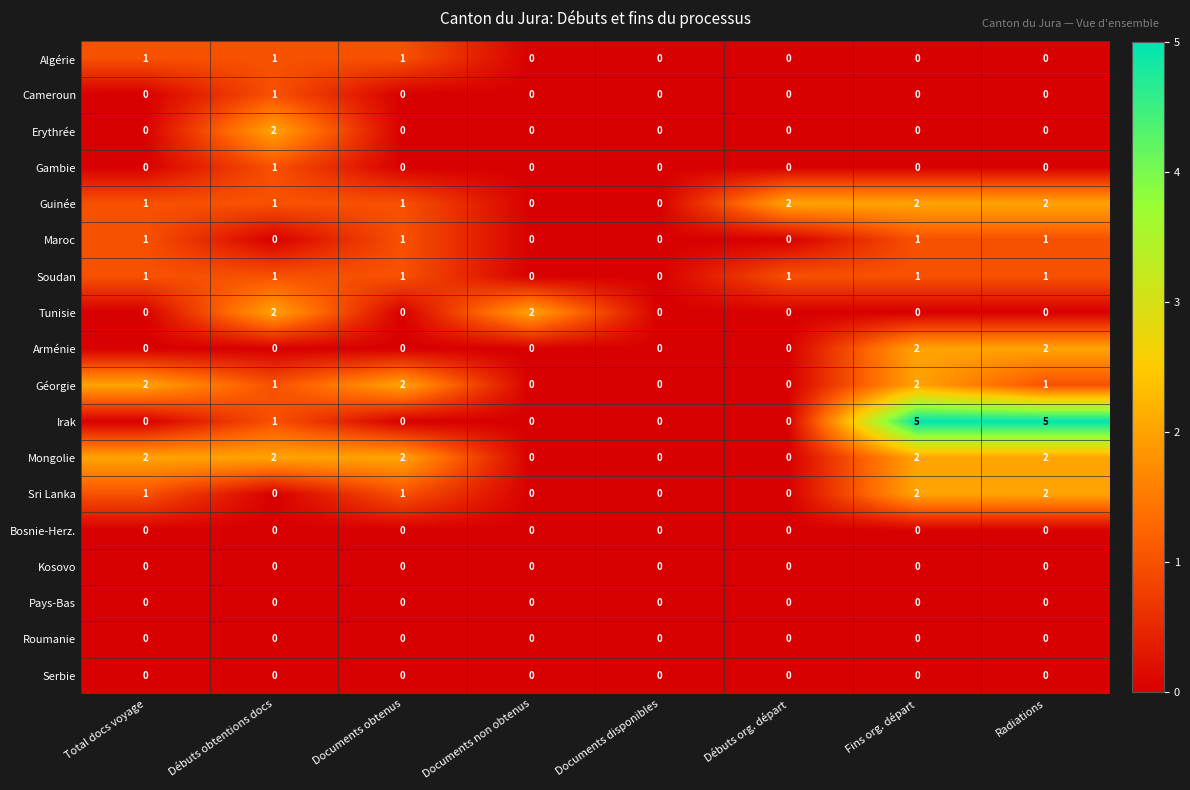

How many Soudan values are between 1 and 2?

6